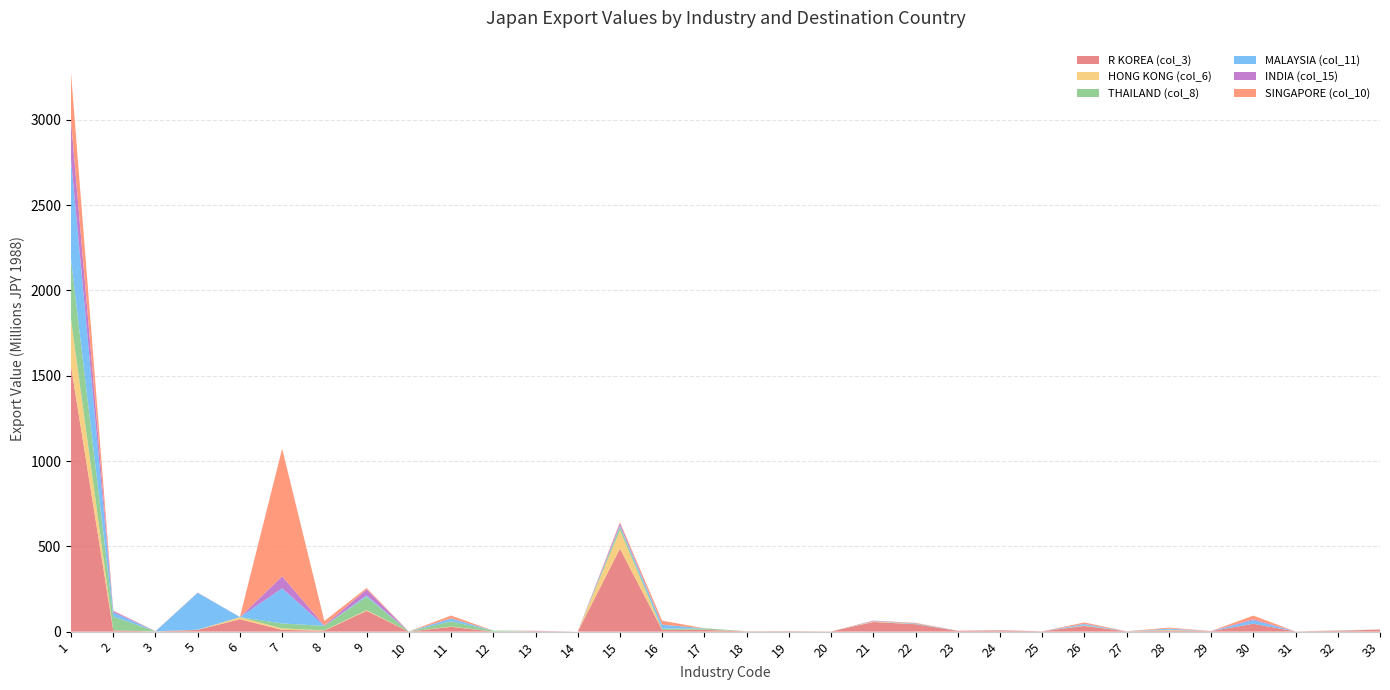

Reading left to right, extract all data points from this chart.

R KOREA (col_3): 1=1555920255	2=7360766	3=813219	5=10046840	6=72742928	7=10323821	8=5866356	9=121960776	10=4005	11=28049080	12=197875	13=2698573	14=4637	15=486406016	16=10089696	17=10252283	18=1681615	19=1972946	20=1116085	21=56476744	22=43363640	23=4392322	24=6488672	25=1983004	26=33296712	27=1525616	28=6004784	29=2714468	30=46187992	31=893687	32=4303052	33=12341562
HONG KONG (col_6): 1=274977582	2=175782	3=304786	5=134035	6=11957361	7=8438010	8=1610100	9=4310485	10=333	11=1871162	12=15694	13=341303	14=56940	15=107653944	16=358632	17=846952	18=60574	19=310192	20=245687	21=3436187	22=181031	23=1435	24=104398	25=0	26=1309538	27=136657	28=2339253	29=152500	30=11737	31=0	32=165775	33=223
THAILAND (col_8): 1=350309878	2=80792392	3=310526	5=1370159	6=314280	7=29068560	8=25896252	9=77964280	10=663807	11=30646272	12=5820124	13=194177	14=0	15=20111656	16=7054701	17=7585470	18=572695	19=90251	20=11838	21=1433459	22=1278994	23=0	24=155076	25=0	26=2096717	27=25019	28=3060609	29=293363	30=1881	31=0	32=1046321	33=45920
MALAYSIA (col_11): 1=585319762	2=24402178	3=308985	5=215630720	6=742385	7=205794560	8=333504	9=8113664	10=0	11=16559063	12=35669	13=175416	14=0	15=6642796	16=22864496	17=572196	18=65536	19=643627	20=5627	21=58179	22=3483592	23=595784	24=881021	25=0	26=7883429	27=209619	28=5782888	29=0	30=20904948	31=17501	32=990002	33=0
INDIA (col_15): 1=227970801	2=8151556	3=215179	5=1146967	6=58827	7=70523256	8=2750674	9=35239296	10=0	11=529266	12=0	13=1390270	14=141972	15=14700503	16=713905	17=80089	18=0	19=21690	20=4461	21=3059247	22=22338	23=28814	24=477882	25=0	26=1404211	27=32130	28=632131	29=454388	30=5878059	31=0	32=87044	33=32540
SINGAPORE (col_10): 1=281503858	2=2354178	3=1160295	5=563116	6=314280	7=748046400	8=25896252	9=8113664	10=0	11=16559063	12=0	13=175416	14=0	15=6642796	16=22864496	17=572196	18=65536	19=643627	20=5627	21=58179	22=3483592	23=595784	24=881021	25=0	26=7883429	27=209619	28=5782888	29=0	30=20904948	31=17501	32=990002	33=0